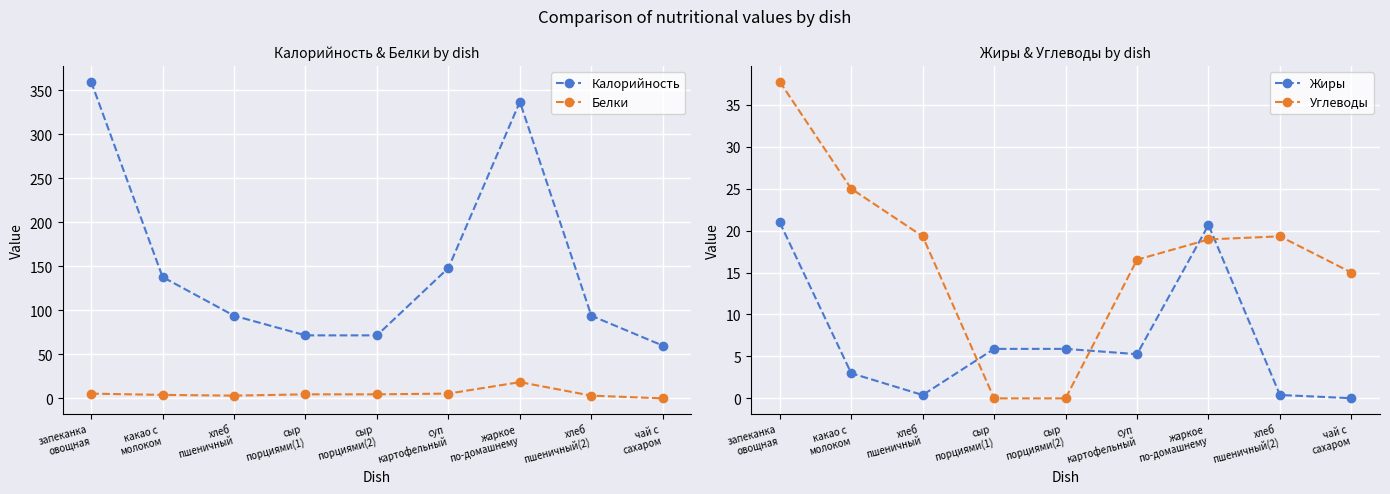

How many lines are shown in the chart?

4